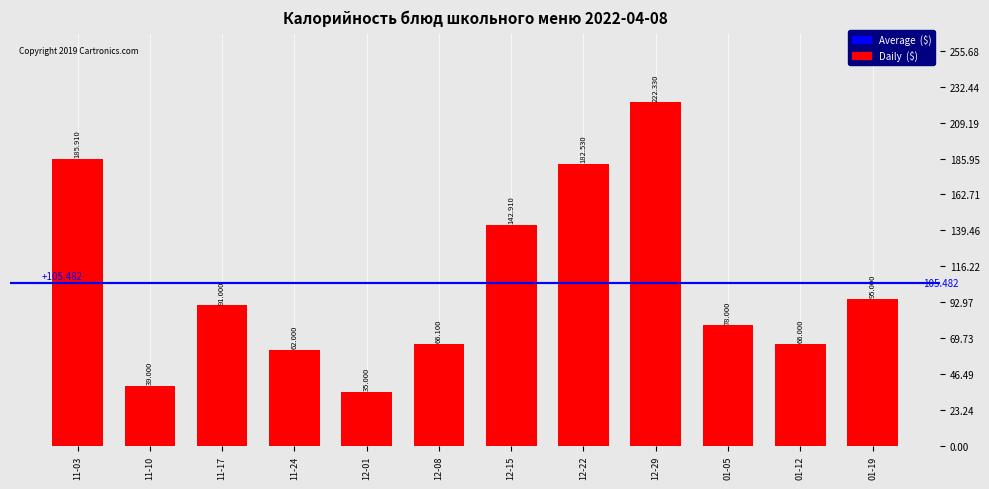

Reading left to right, transcribe all the data shown in this chart.

185.9	39.0	91.0	62.0	35.0	66.1	142.9	182.5	222.3	78.0	66.0	95.0